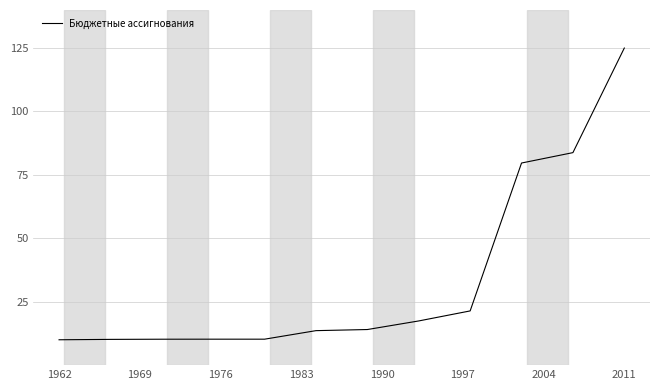

What is the minimum value shown in the chart?

10.0